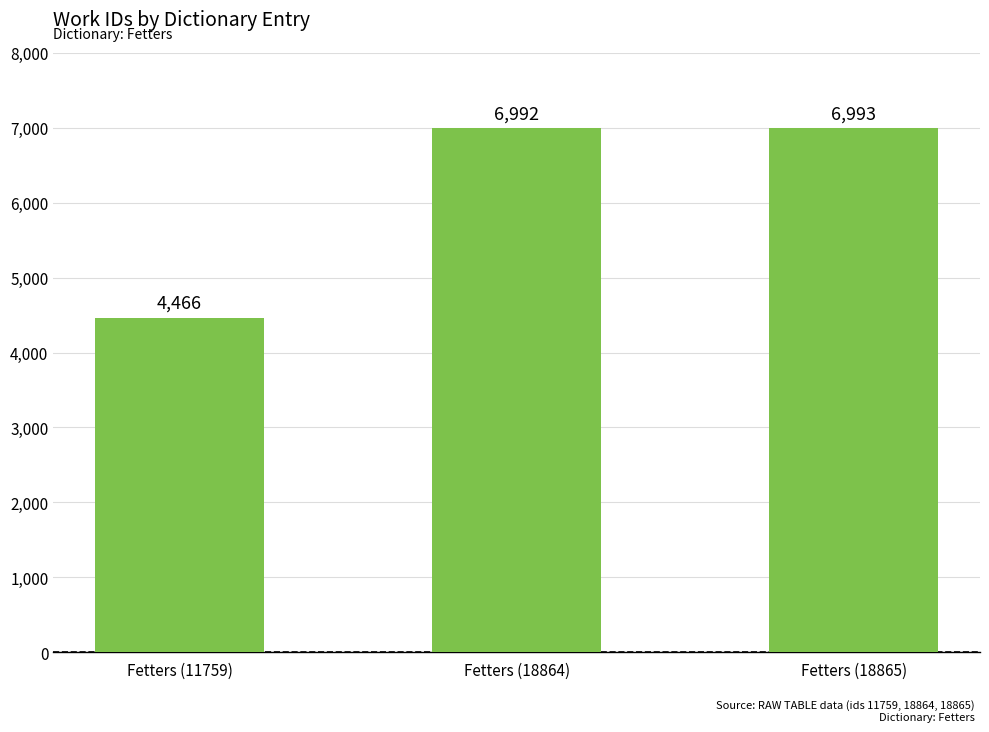

List the labels in order of value, largest first.

Fetters (18865), Fetters (18864), Fetters (11759)